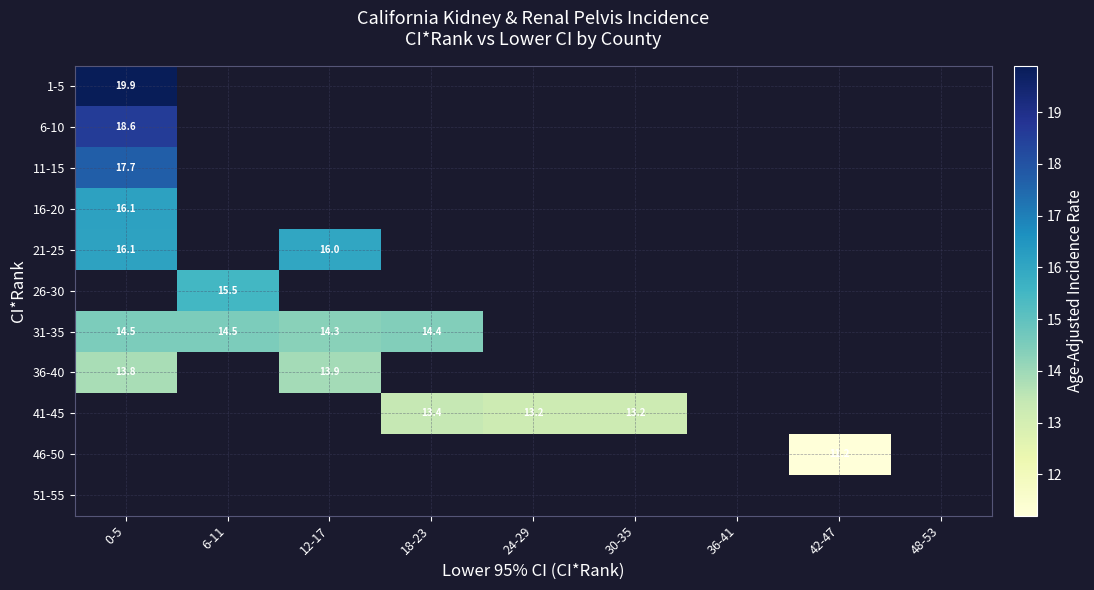

True or false: 31-35 has a value of 22.9 at 0-5.

False